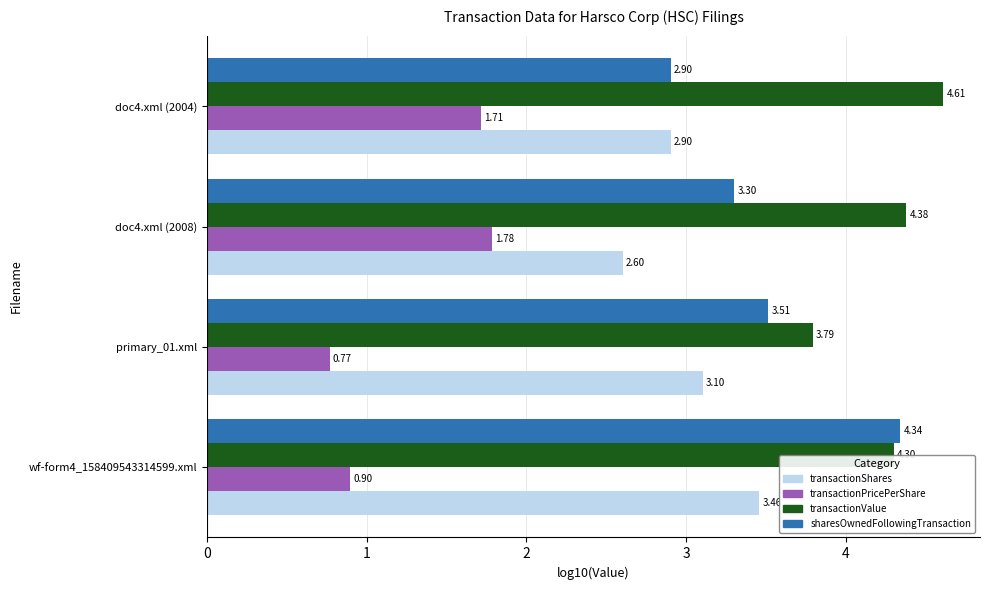

What is the difference between the maximum and minimum values in the transactionPricePerShare series?

1.0